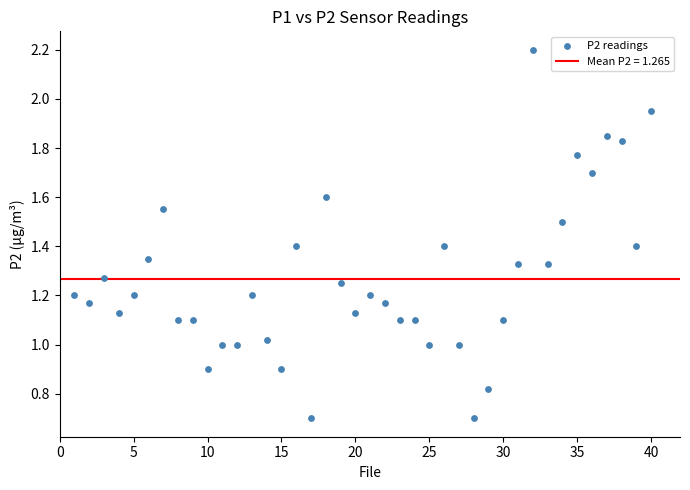

What is the range of X values (max minus min)?

39.0